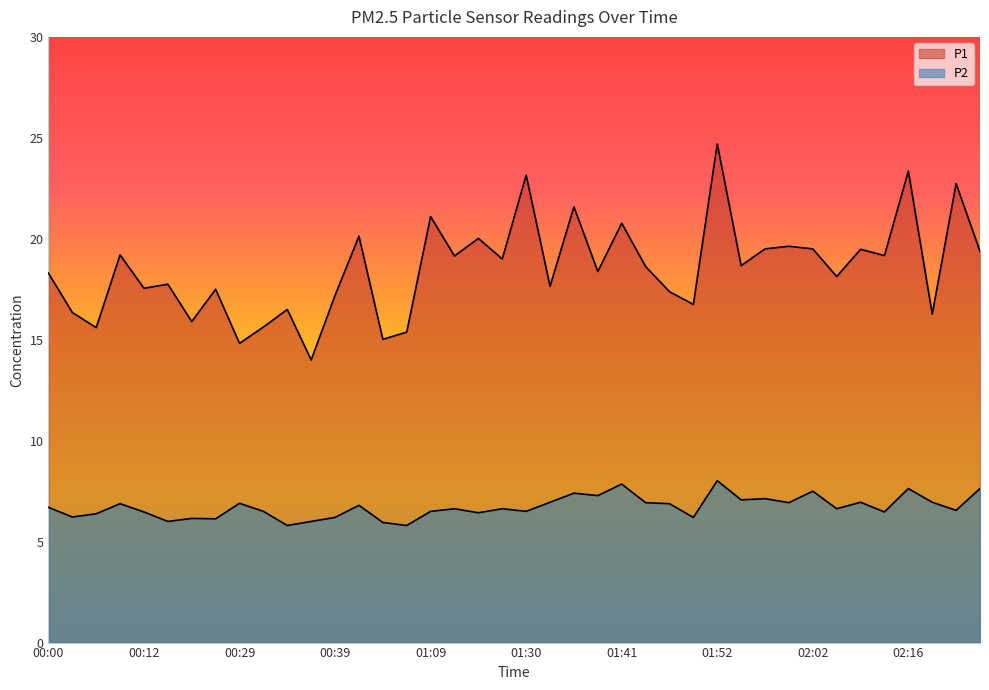

What is the approximate value of P2 at 01:44?

6.9